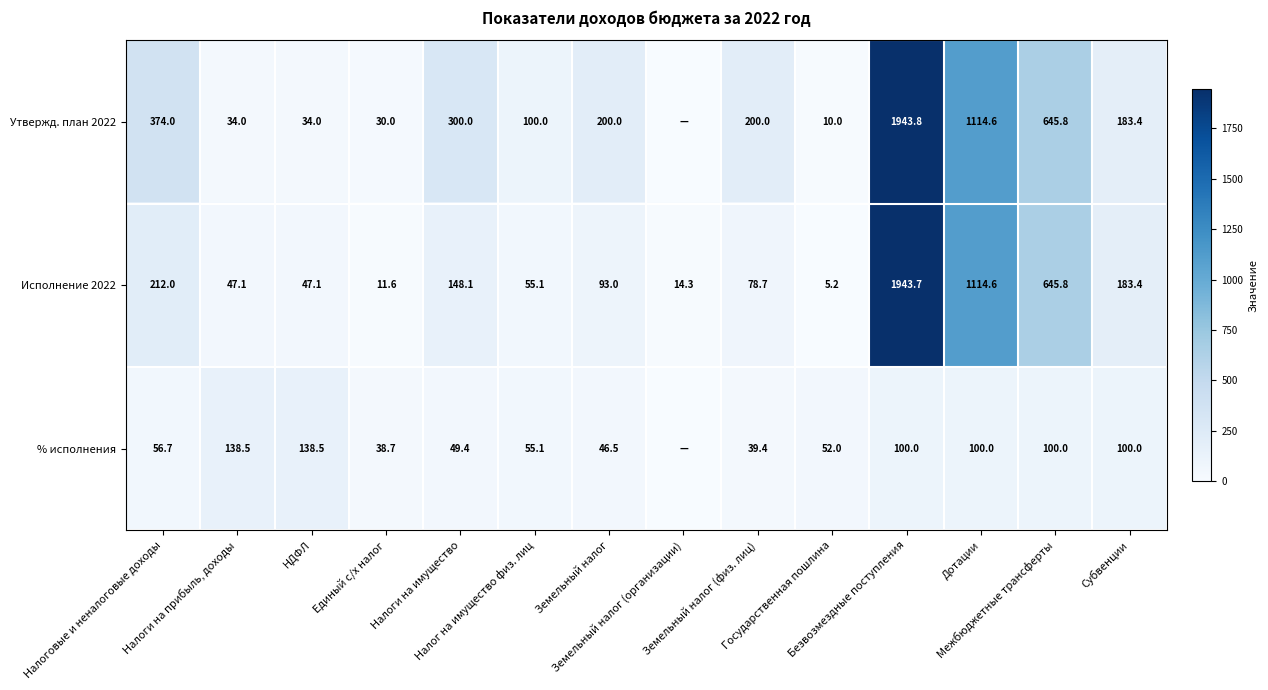

What is the minimum value for Исполнение 2022?

5.2